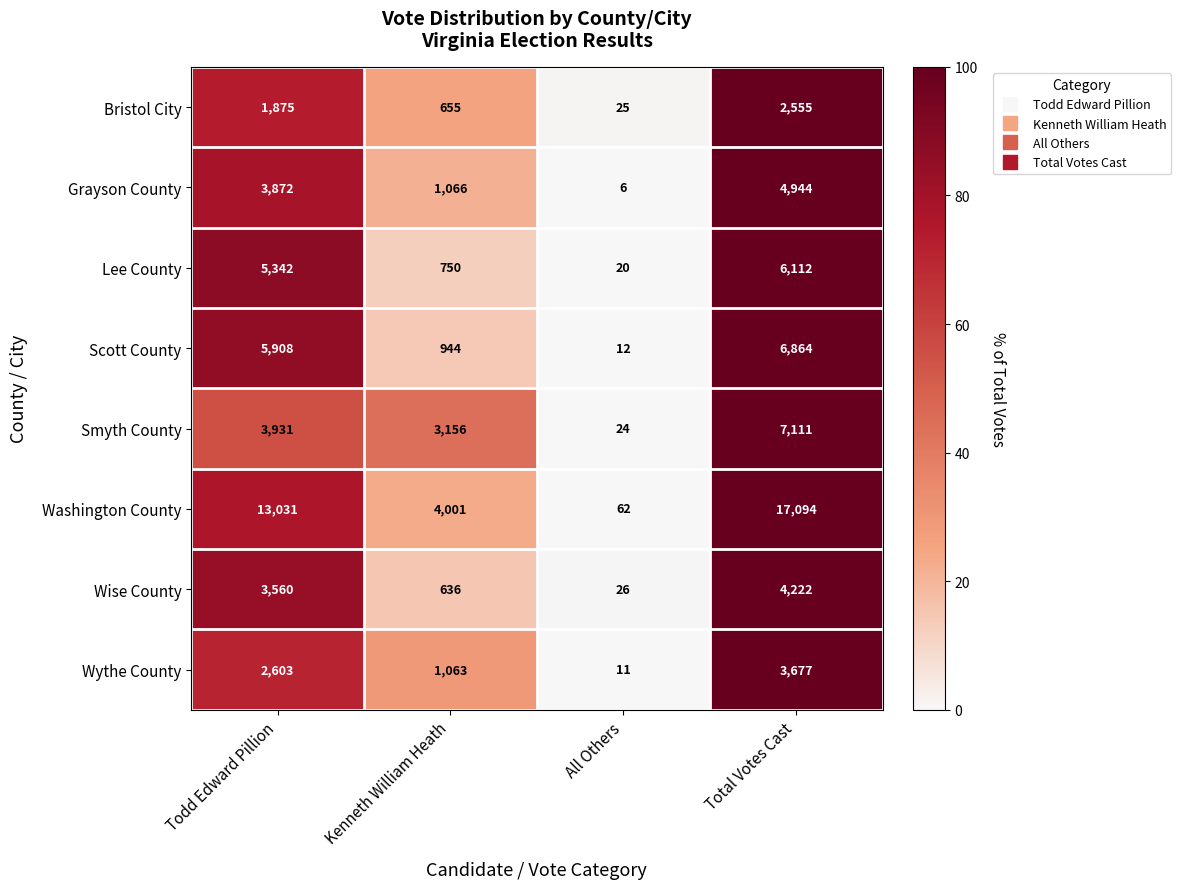

What is the difference between the Scott County values at Kenneth William Heath and Todd Edward Pillion?

4964